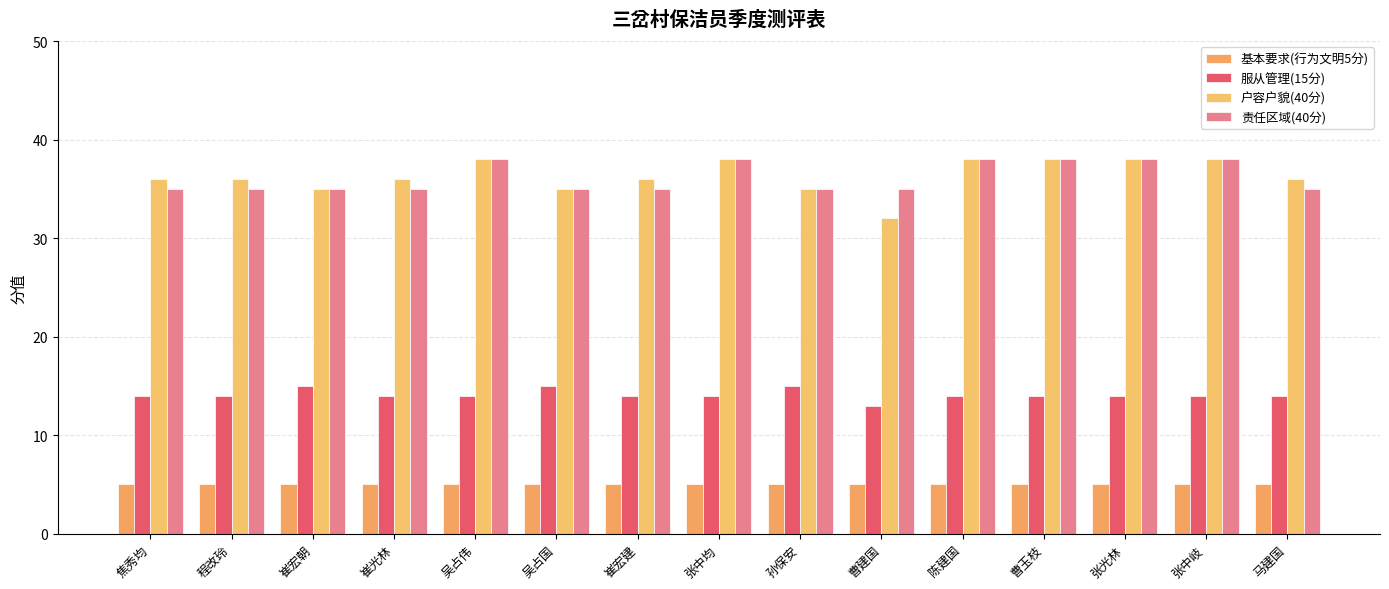

What is the label of the 12th bar from the right?

崔光林